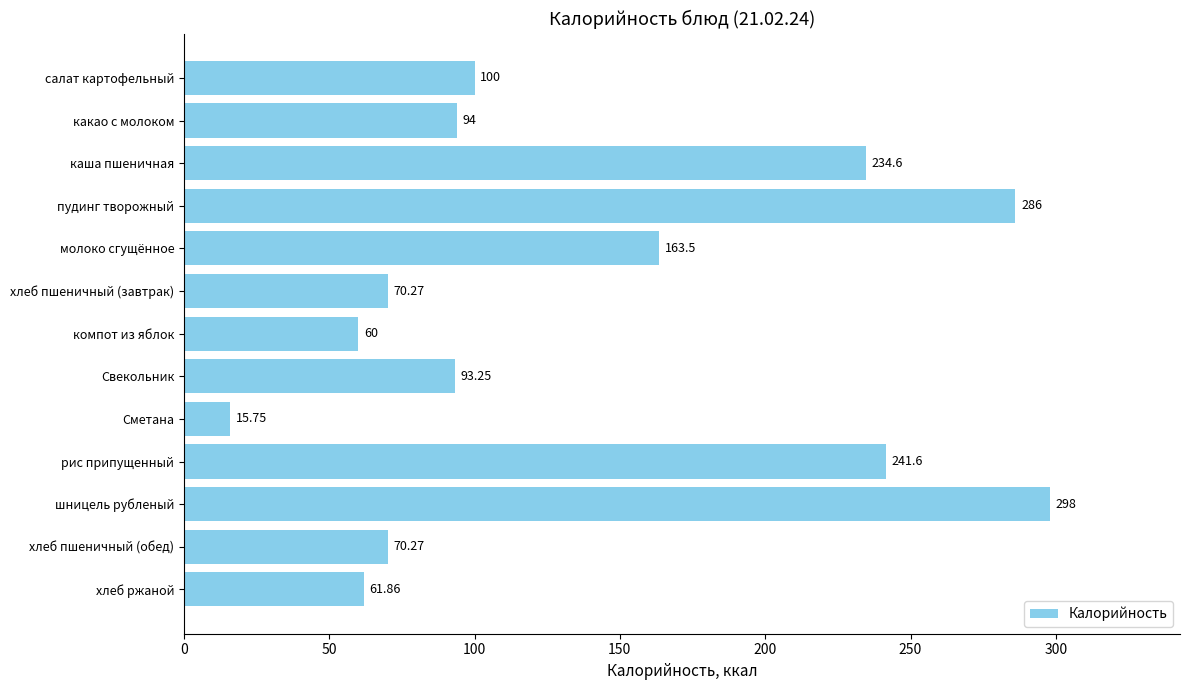

What is the difference between the second highest and second lowest values?

226.0